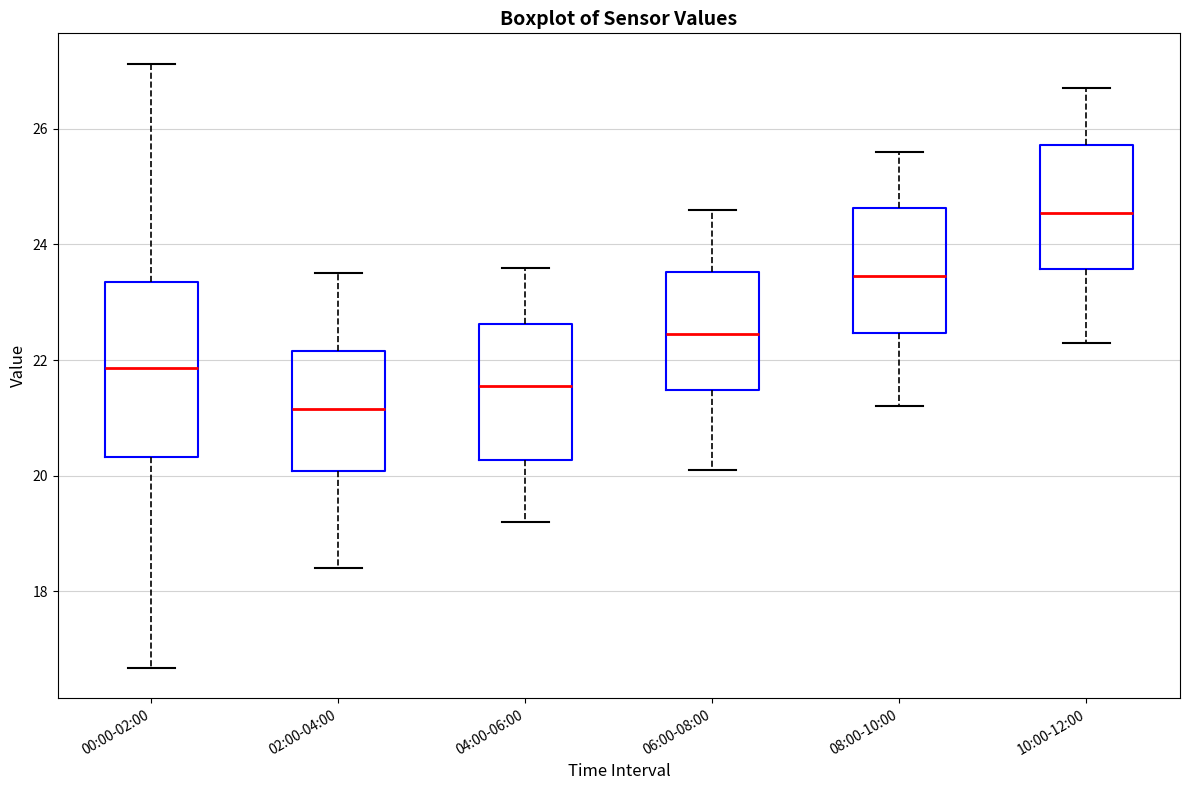

Where does the upper whisker of the box for 04:00-06:00 end on the y-axis? The values are not printed on the chart, so give them approximately, as read against the axis.

23.6